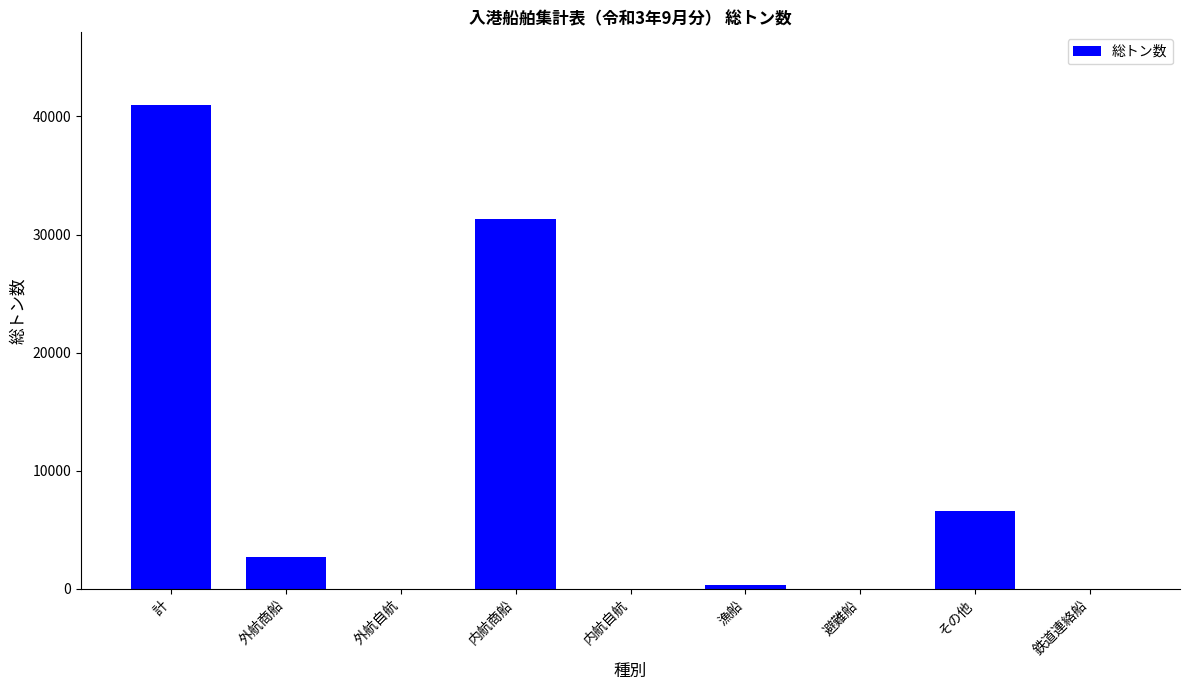

How many categories are shown in the chart?

9